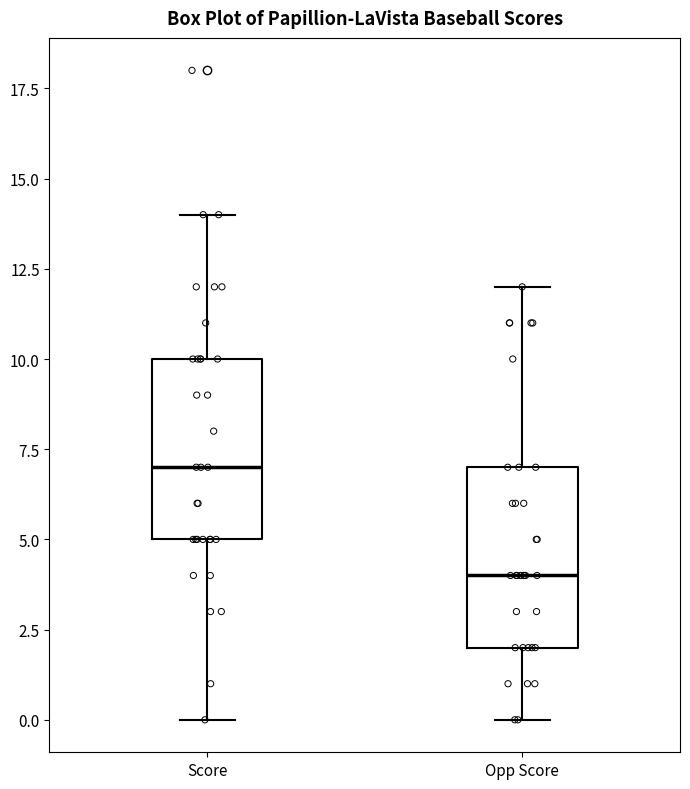

Reading left to right, read every box against the y-axis: the position of its median line, the range the box covers, and the ends of its whiskers. The values are not printed on the chart, so give them approximately, as read against the axis.

Score: median 7, box 5 to 10, whiskers 0 to 14
Opp Score: median 4, box 2 to 7, whiskers 0 to 12